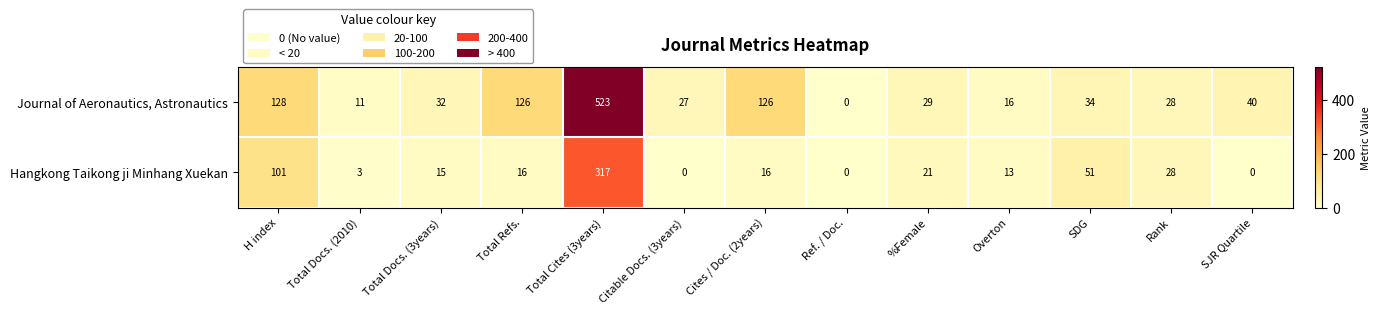

What is the difference between the highest and lowest values at Total Cites (3years)?

206